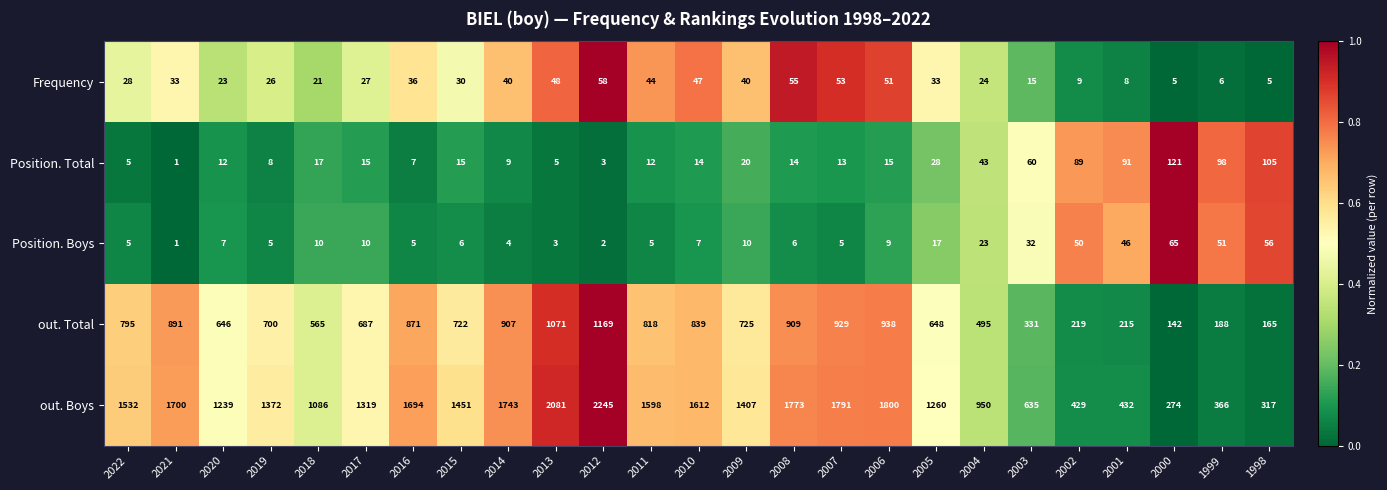

What is the maximum value shown in the chart?

2245